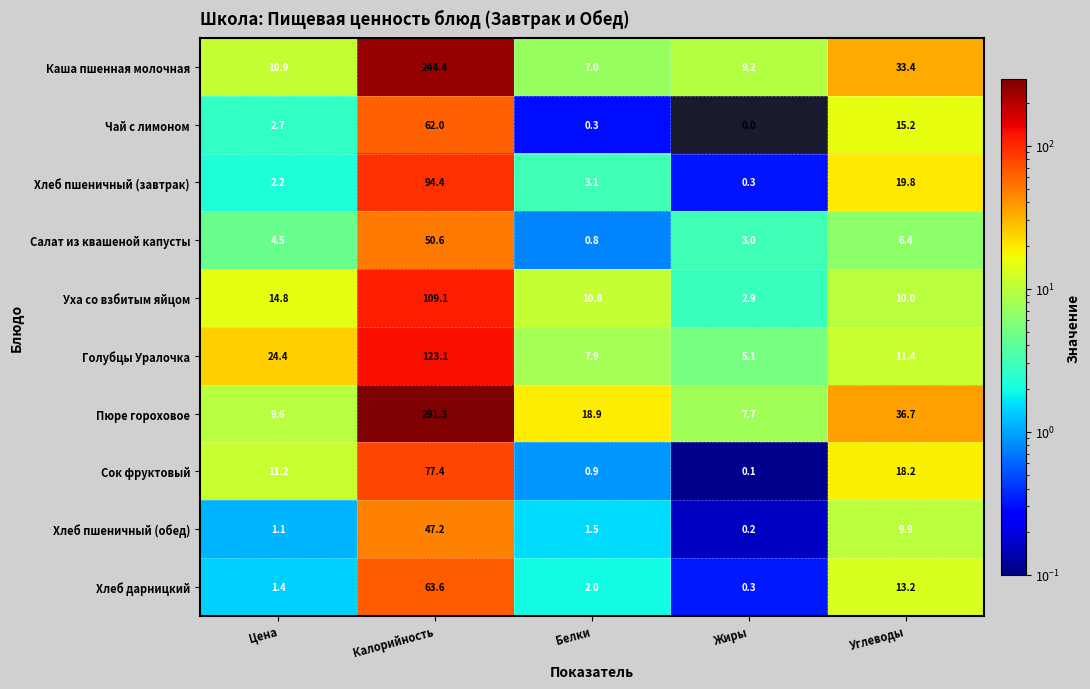

Rank the series at Калорийность from highest to lowest value.

Пюре гороховое, Каша пшенная молочная, Голубцы Уралочка, Уха со взбитым яйцом, Хлеб пшеничный (завтрак), Сок фруктовый, Хлеб дарницкий, Чай с лимоном, Салат из квашеной капусты, Хлеб пшеничный (обед)